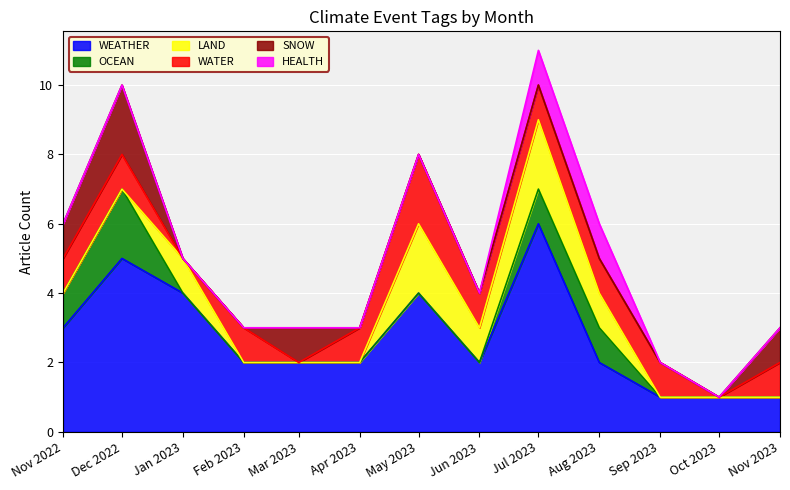

What is the label of the 7th point from the left?

2023-05